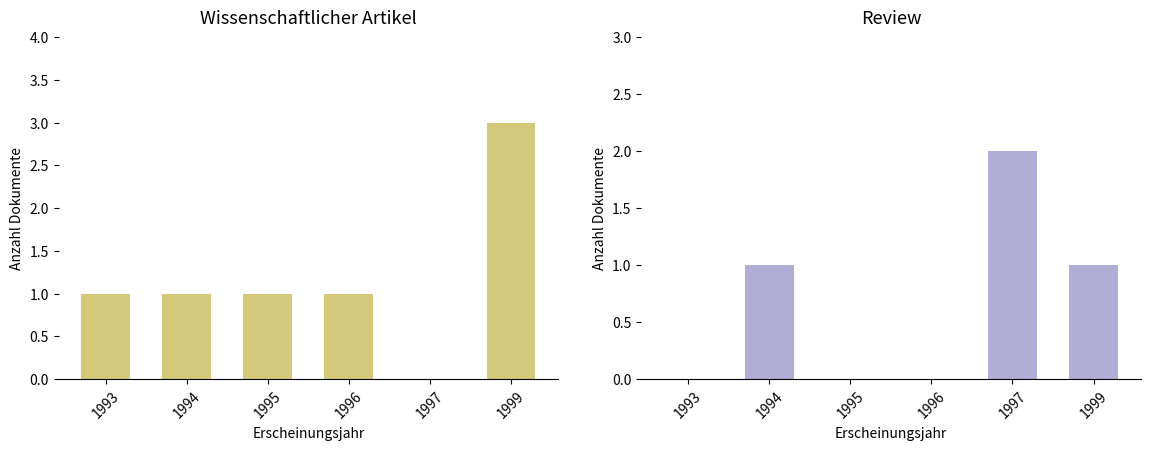

What is the maximum value for Wissenschaftlicher Artikel?

3